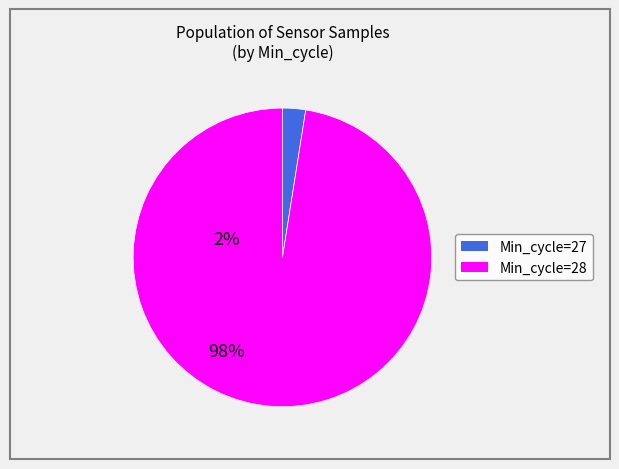

Does any single category account for the majority?

Yes